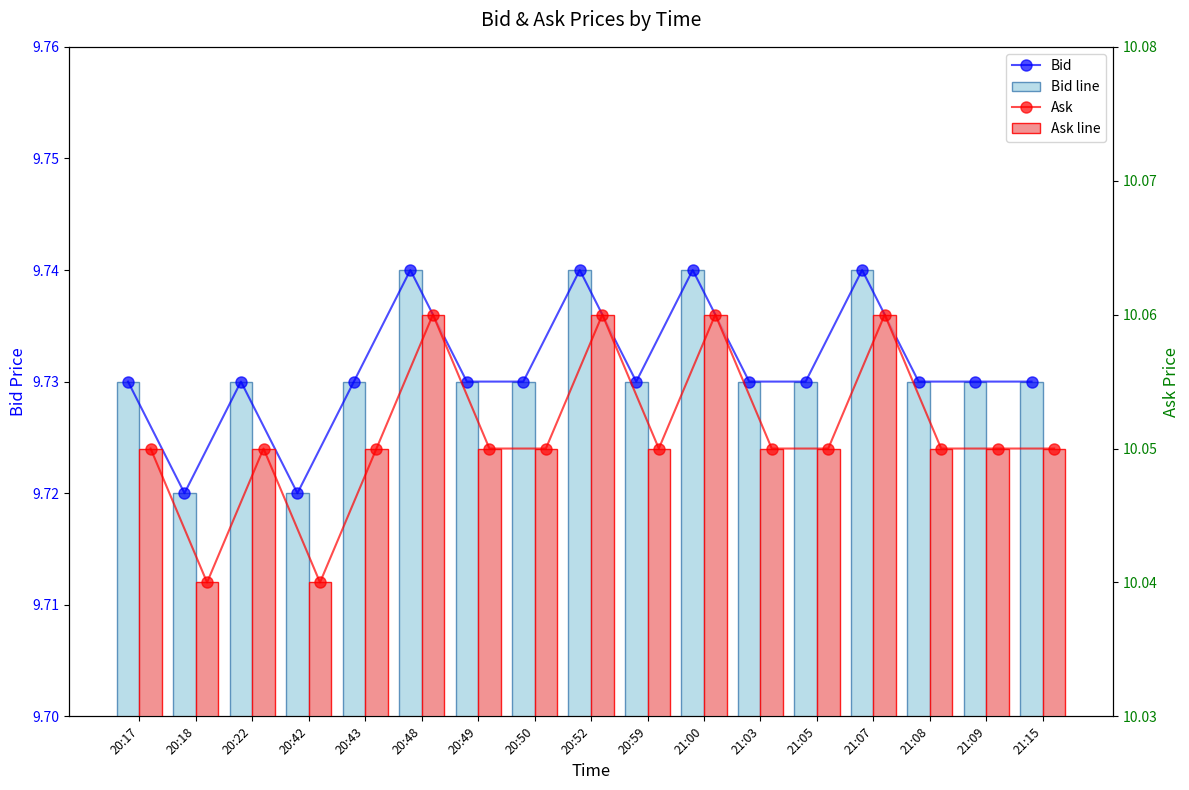

At which label is Ask line closest to 10?

20:18